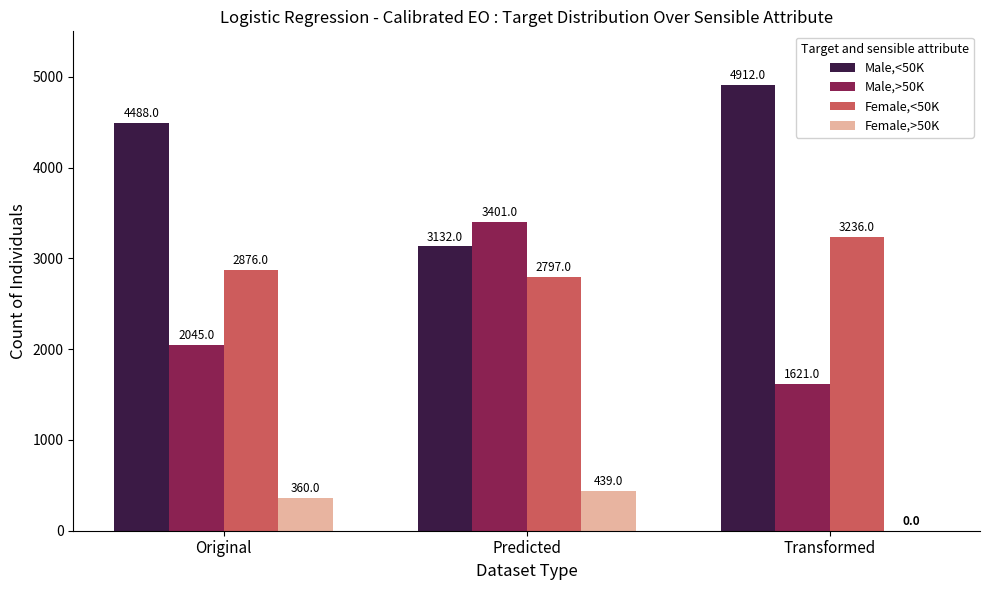

Is it true that Male,>50K equals 2045 at Original?

True